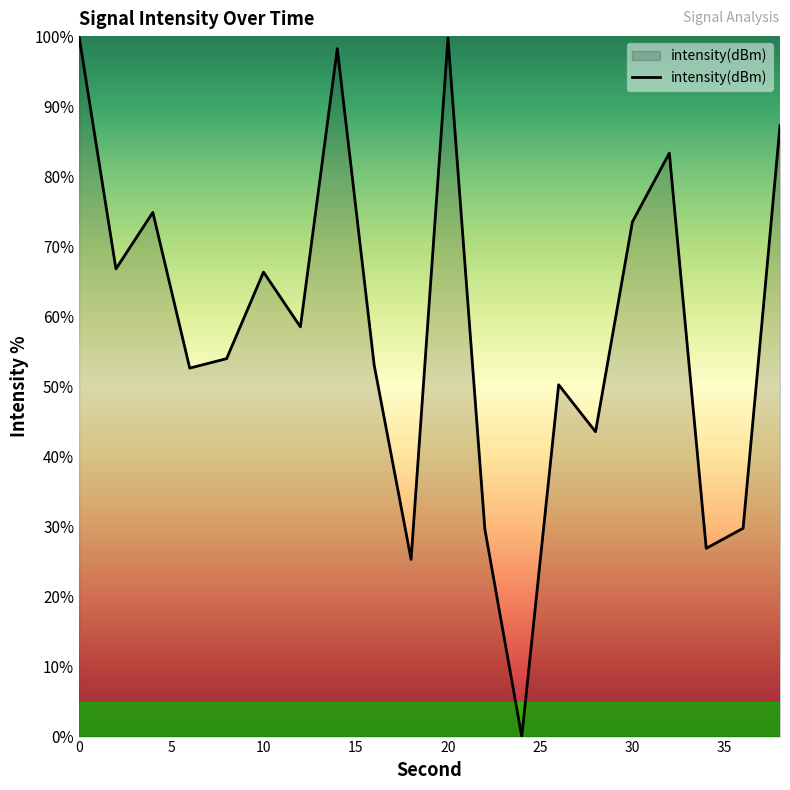

What is the difference between the maximum and minimum values?

100.0